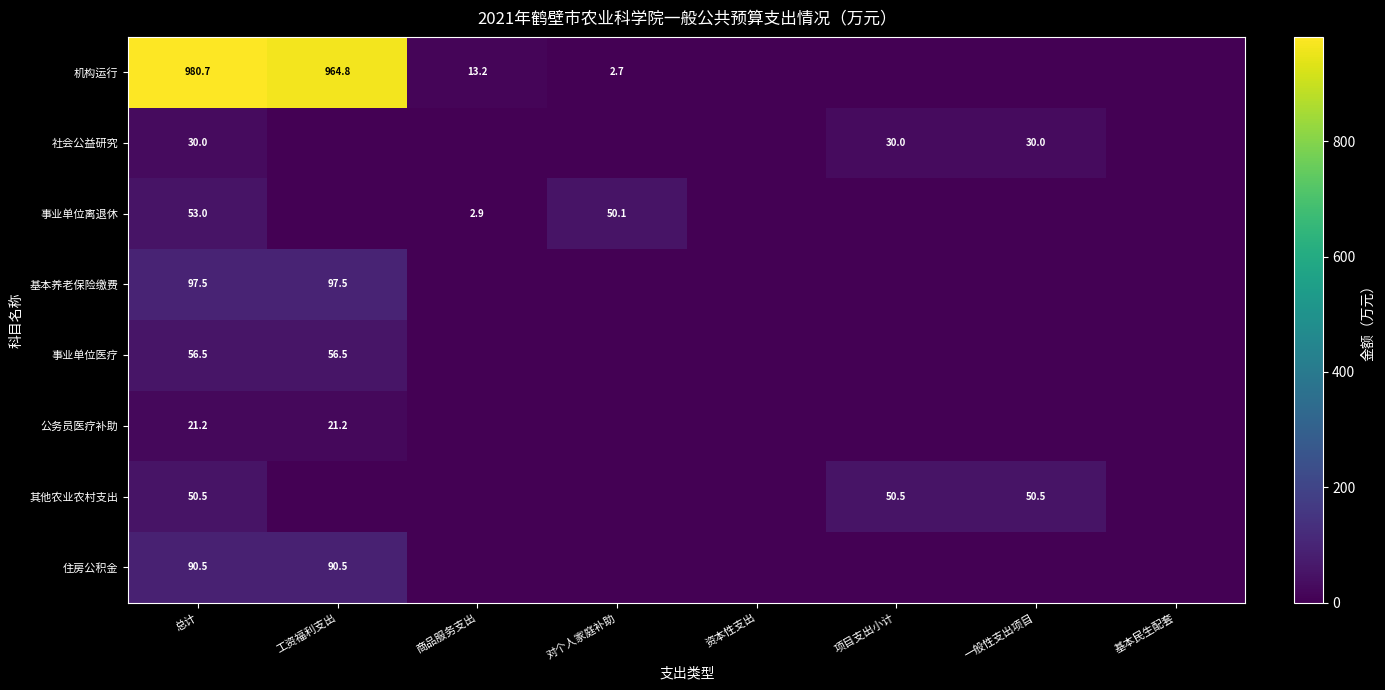

What is the sum of all 公务员医疗补助 values?

42.4